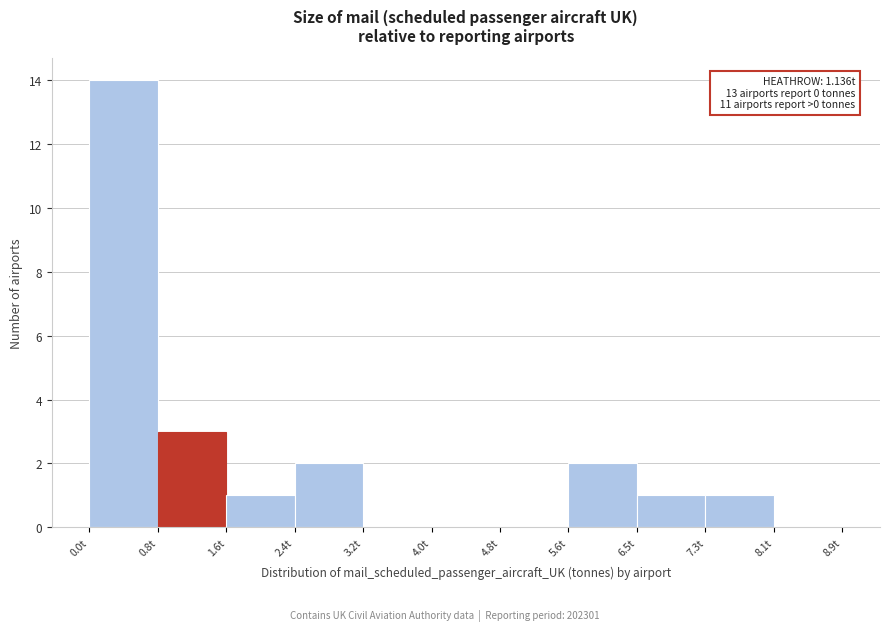

Which range on the x-axis has the tallest bar?

0.0 to 0.8